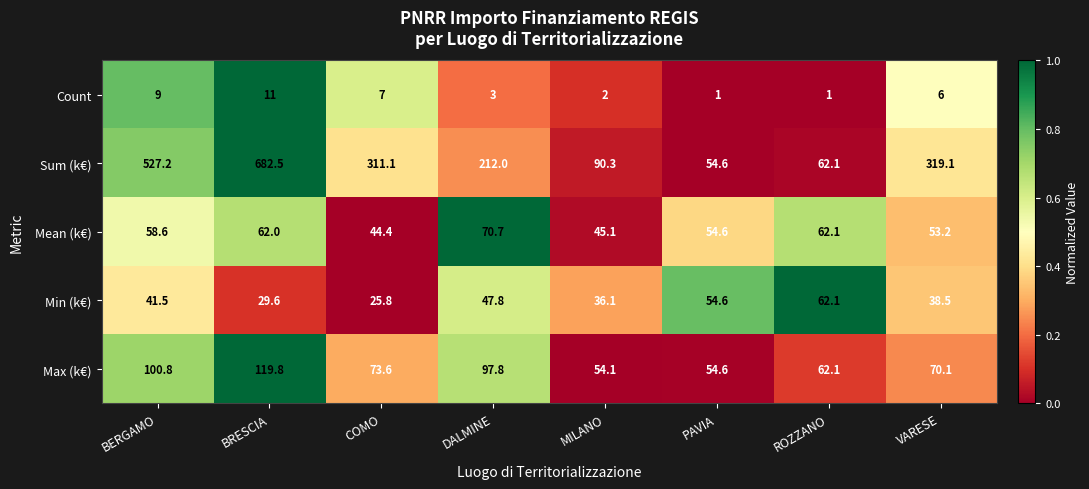

What is the approximate value of Count at VARESE?

6.0